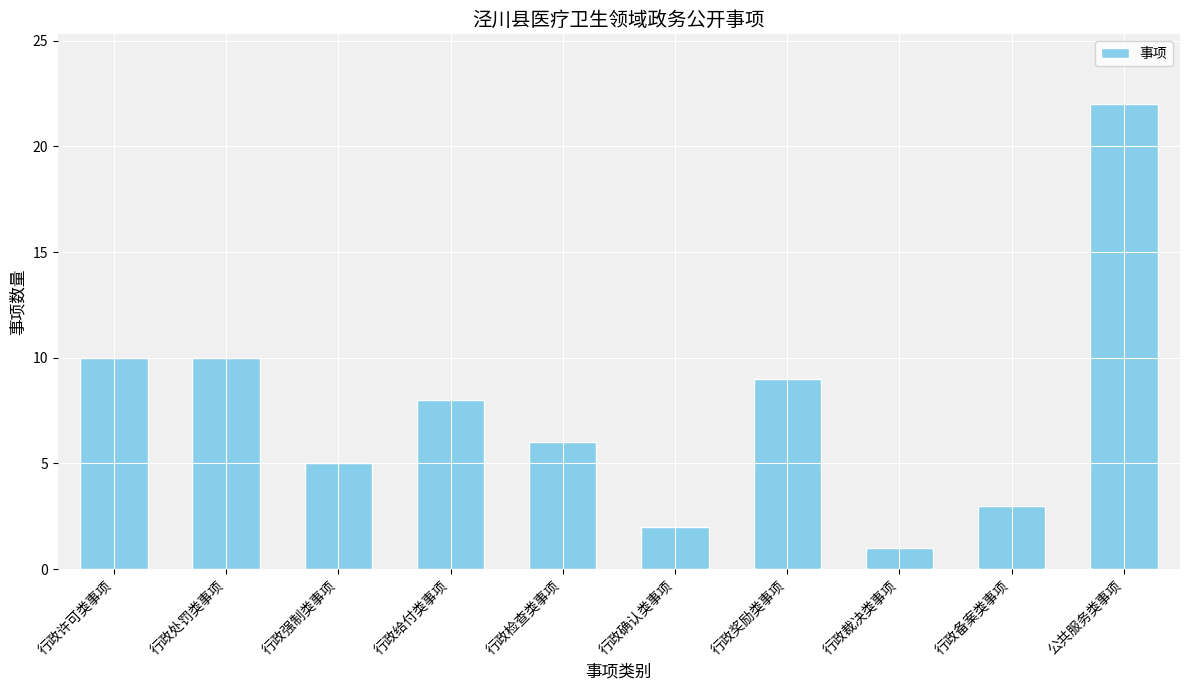

Reading left to right, list all the values displayed in this chart.

行政许可类事项=10	行政处罚类事项=10	行政强制类事项=5	行政给付类事项=8	行政检查类事项=6	行政确认类事项=2	行政奖励类事项=9	行政裁决类事项=1	行政备案类事项=3	公共服务类事项=22